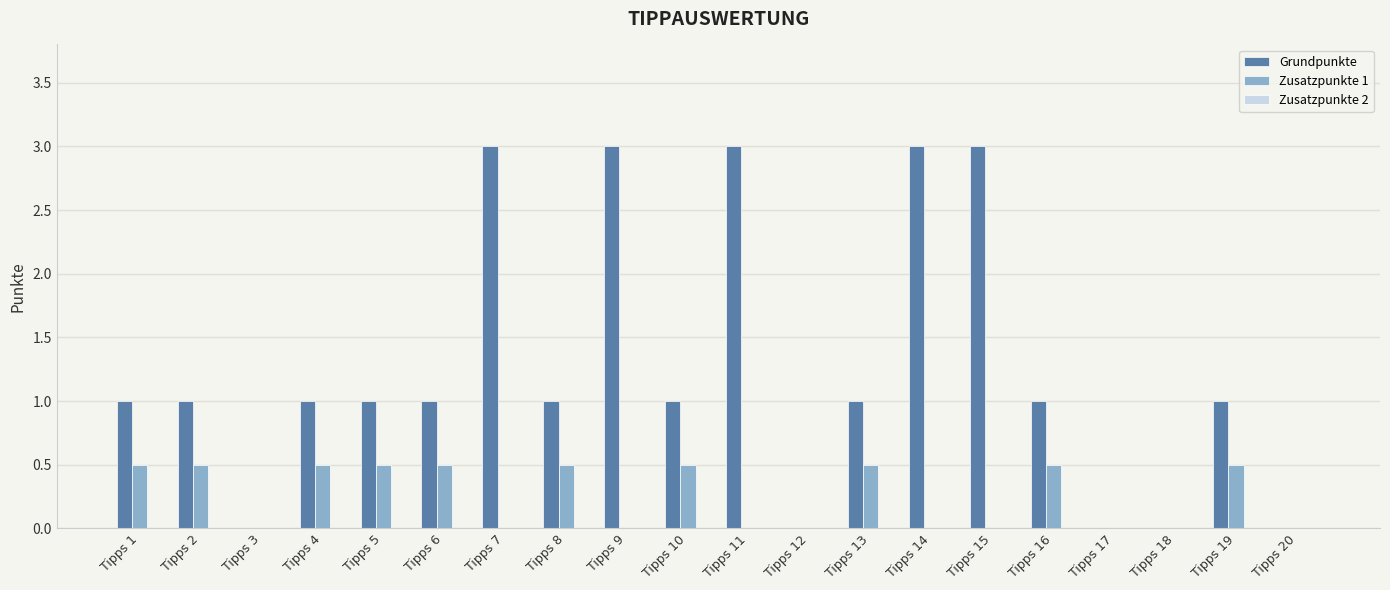

Which series changed the most between Tipps 11 and Tipps 17?

Grundpunkte